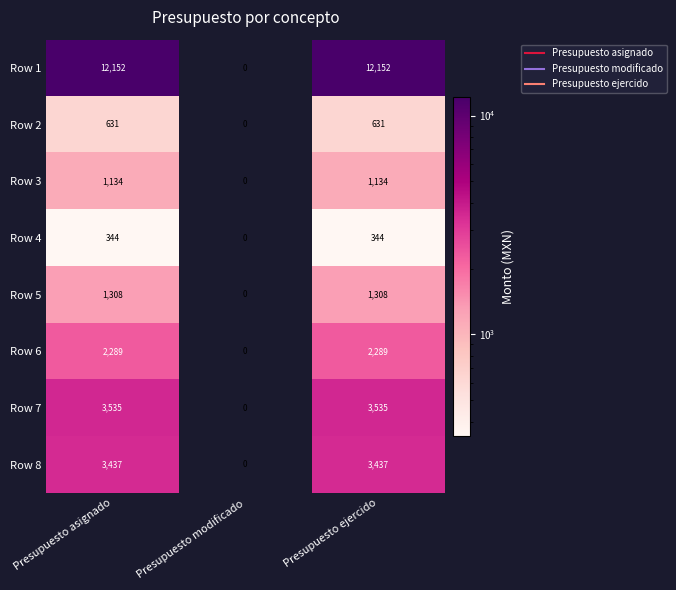

Which series has the largest total across all categories?

Row 1